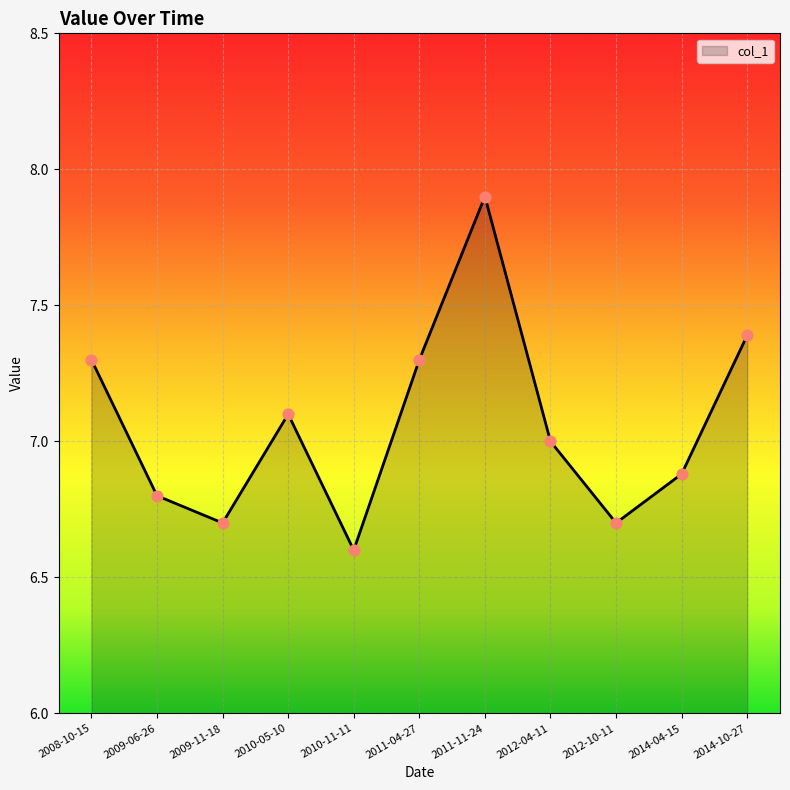

Which has a higher value, 2010-11-11 or 2011-11-24?

2011-11-24